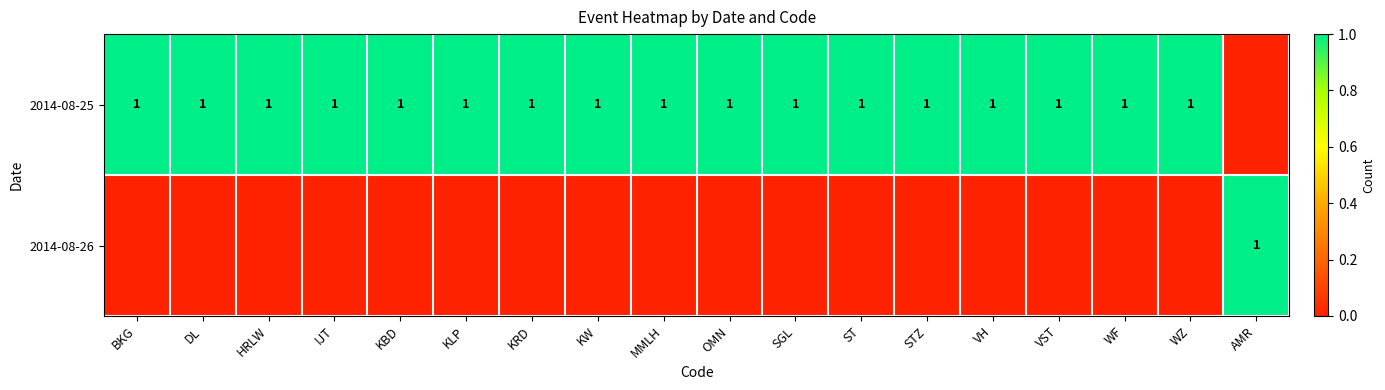

Is it true that 2014-08-25 equals 1 at IJT?

True